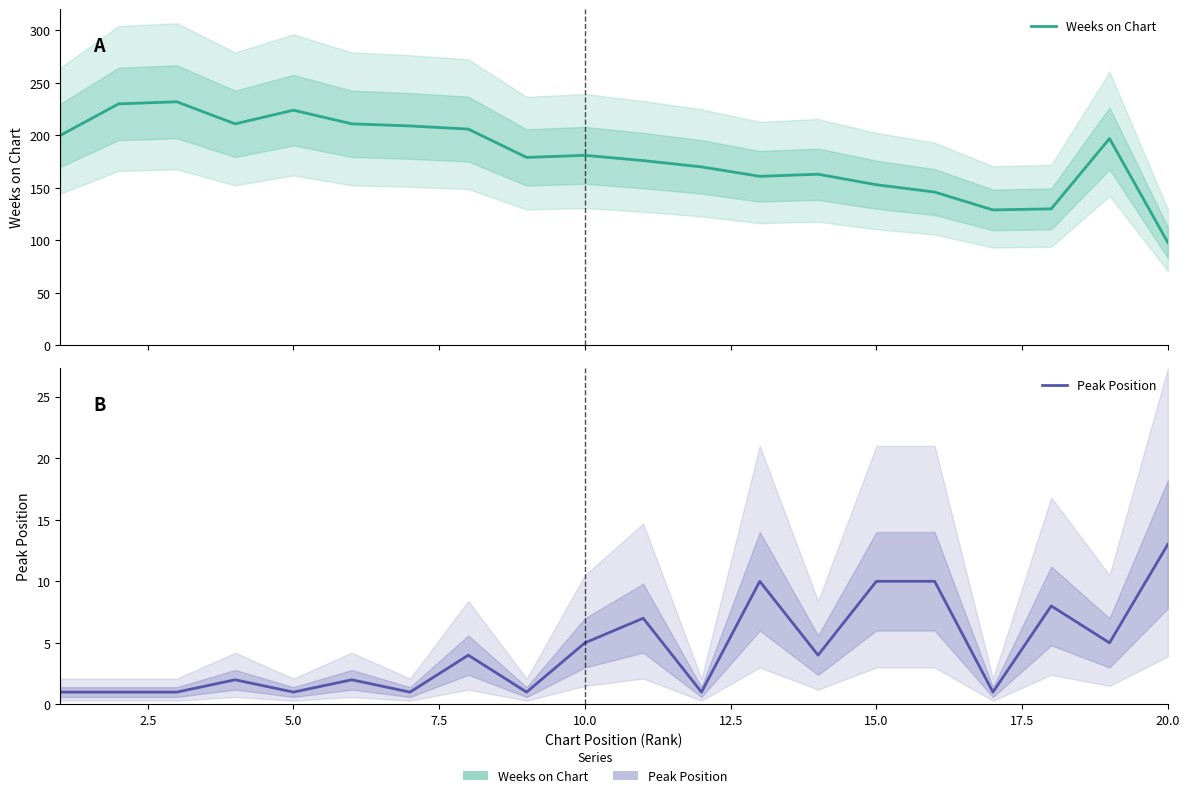

Which series has the largest total across all categories?

Weeks on Chart